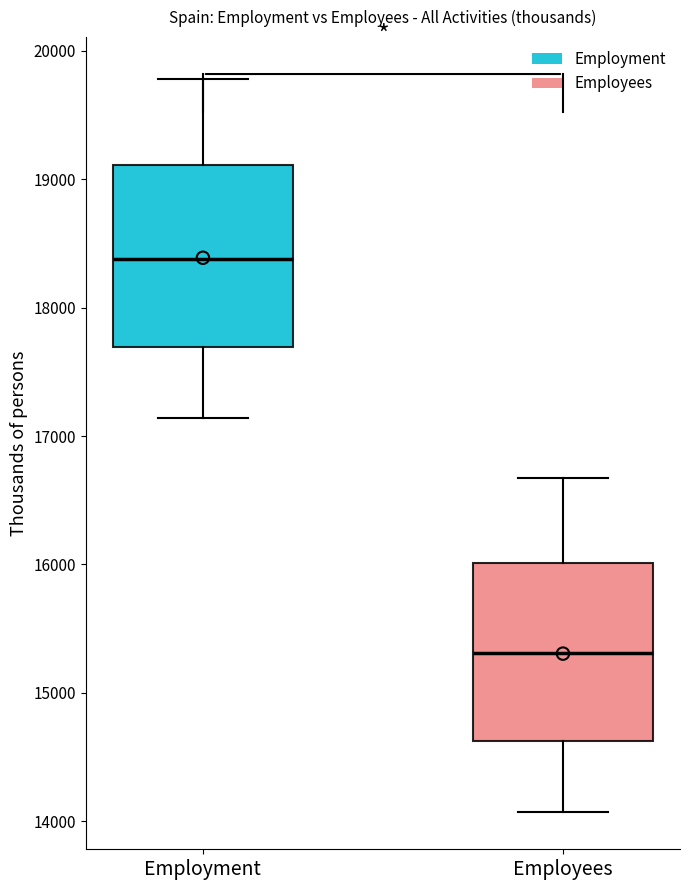

Reading left to right, read every box against the y-axis: the position of its median line, the range the box covers, and the ends of its whiskers. The values are not printed on the chart, so give them approximately, as read against the axis.

Employment: median 18400, box 17700 to 19100, whiskers 17100 to 19800
Employees: median 15300, box 14600 to 16000, whiskers 14100 to 16700